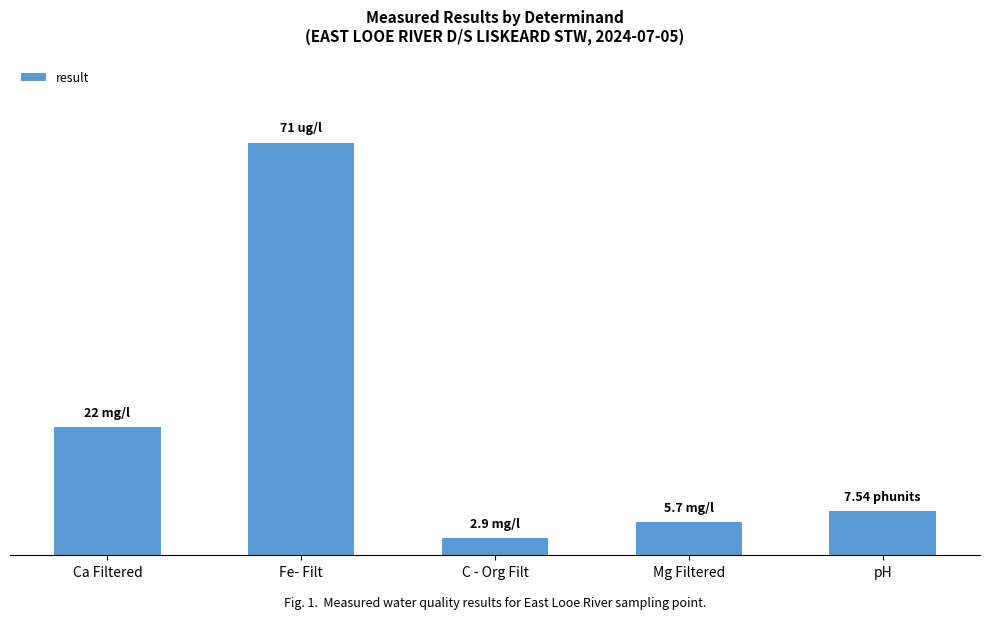

The value at Ca Filtered is 22.0. True or false?

True